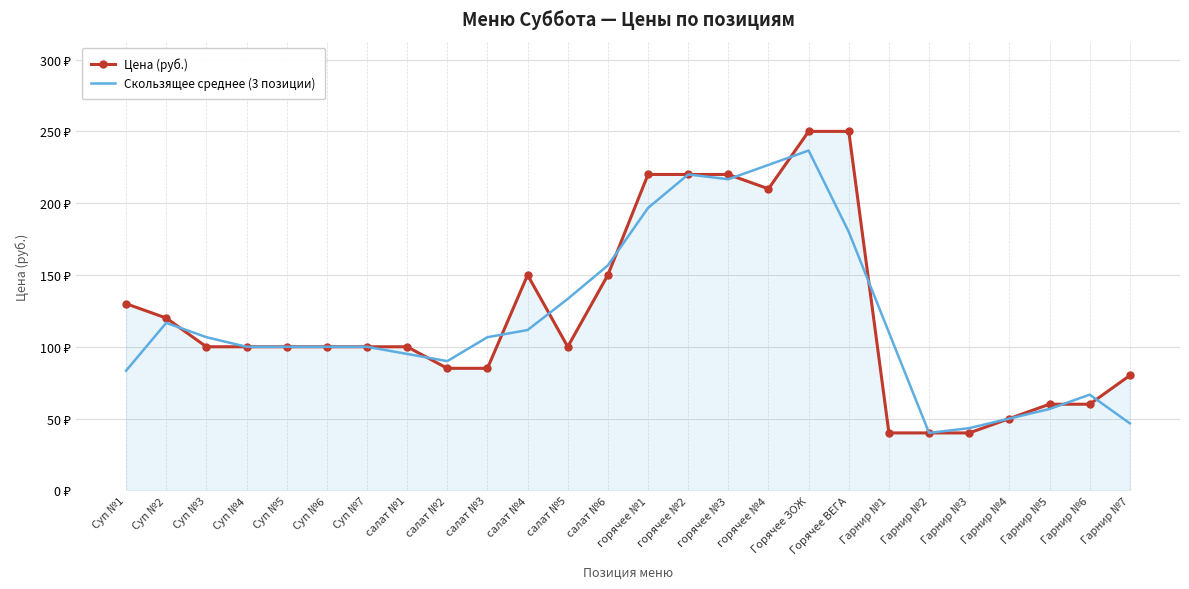

At which category does Цена (руб.) reach its first local peak?

салат №4